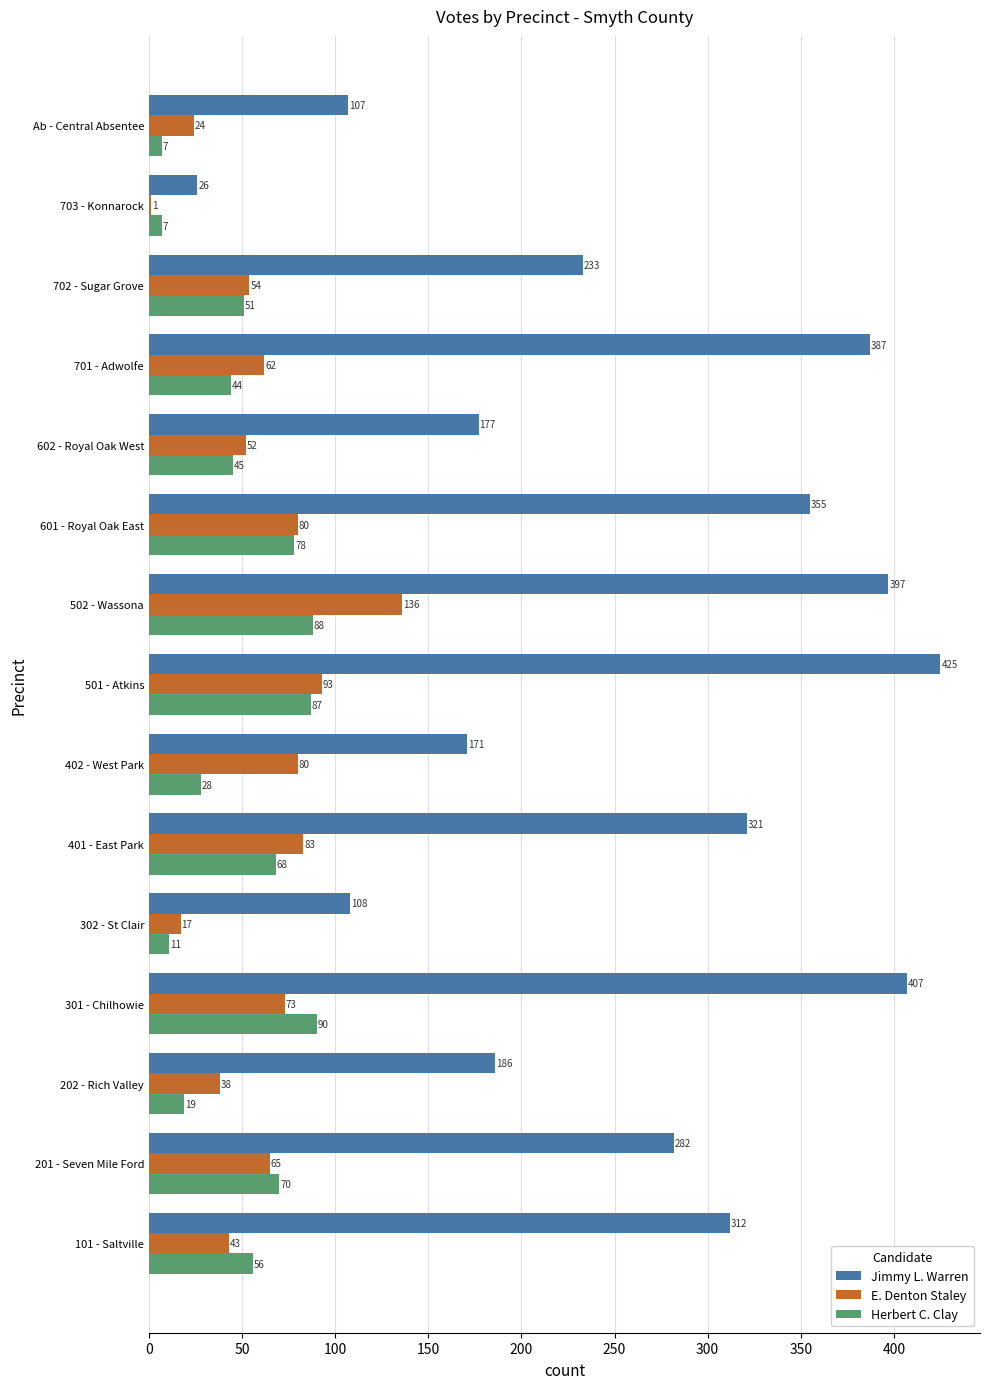

The value of Jimmy L. Warren at 703 - Konnarock is 26. True or false?

True